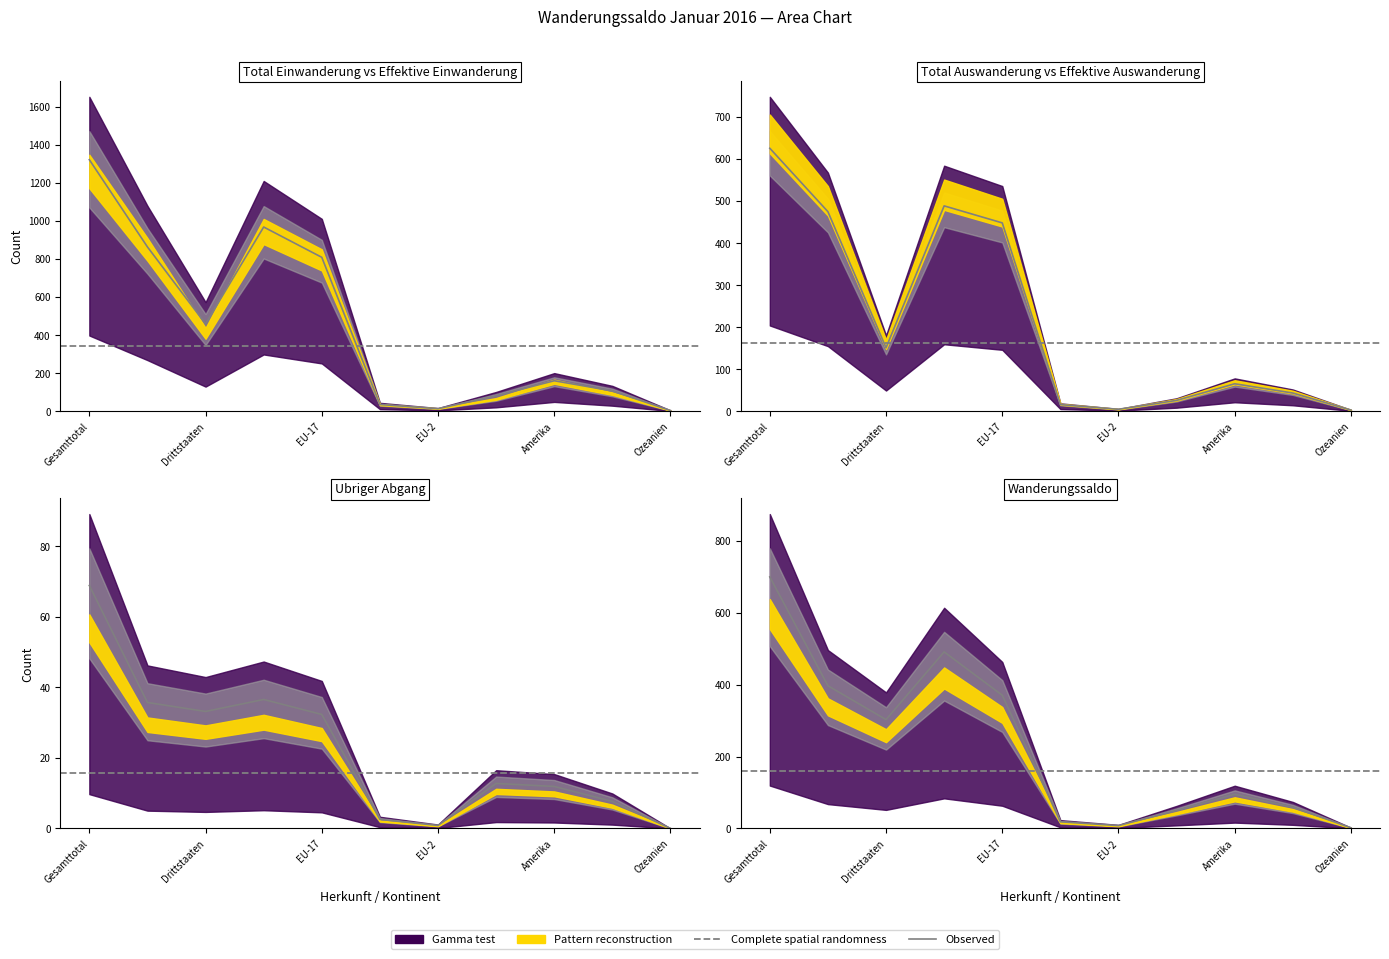

How many series are shown in this chart?

4